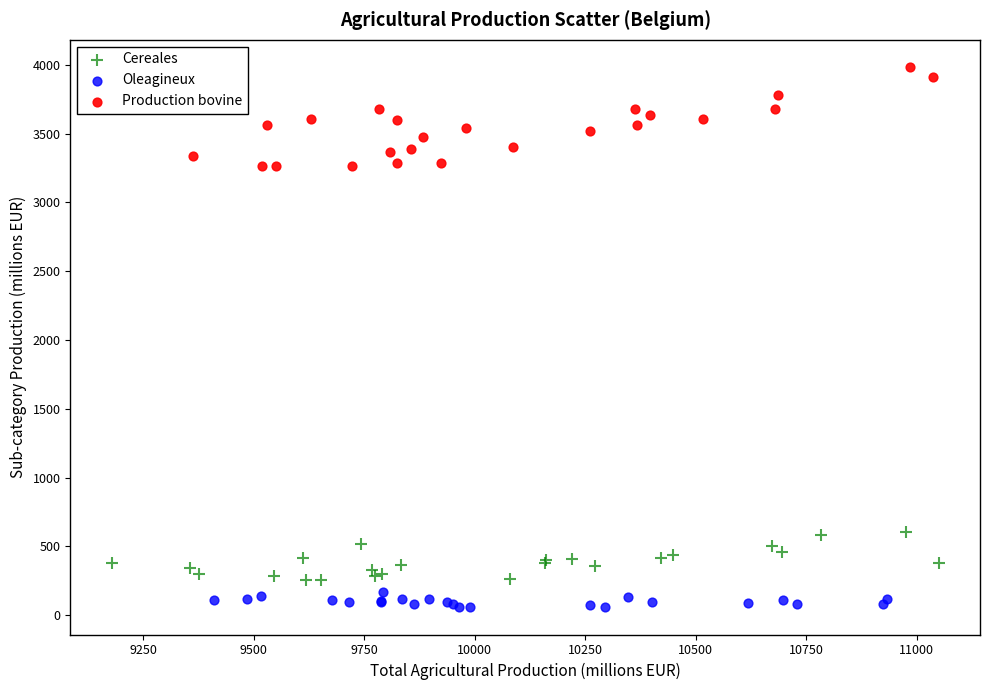

Which series has the widest spread of Y values?

Production bovine